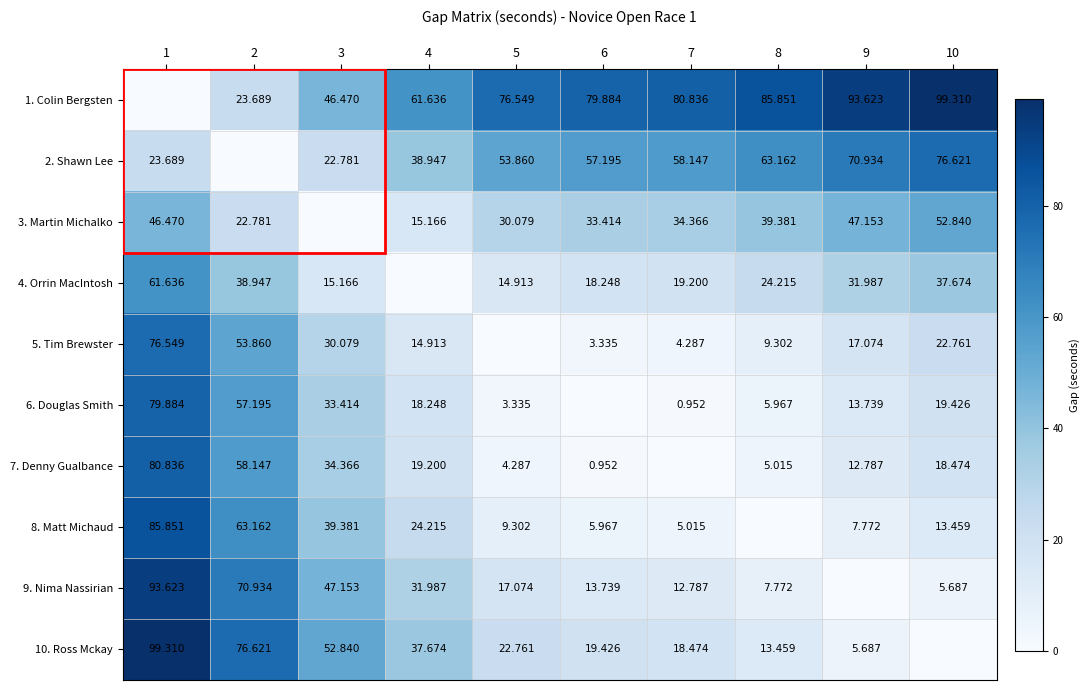

Count the number of data series in this chart.

10